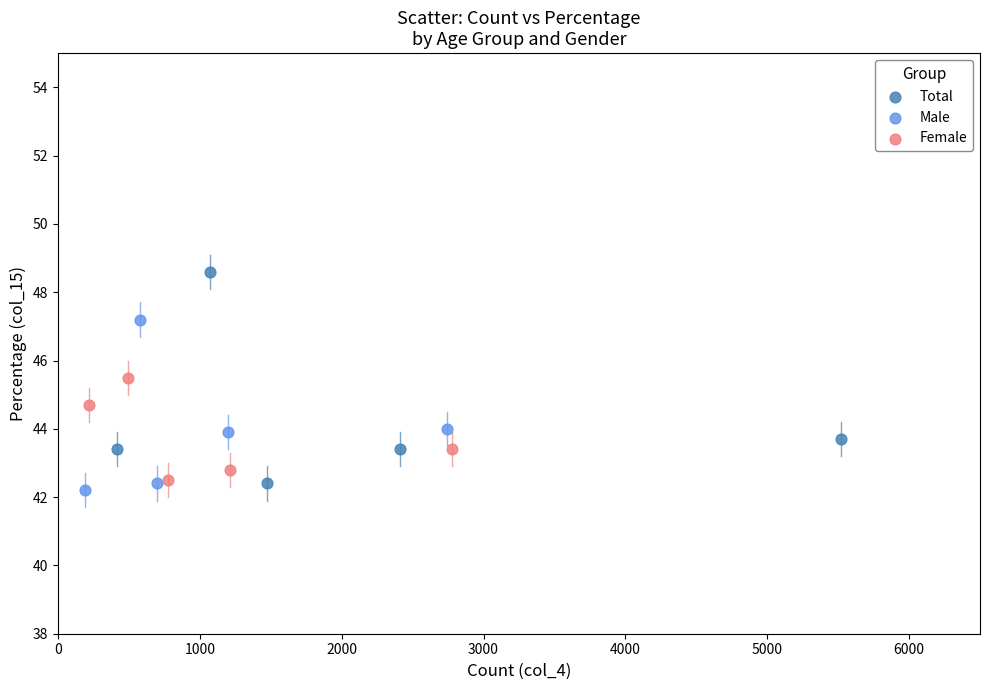

Which series has the largest Y range (max minus min)?

Total